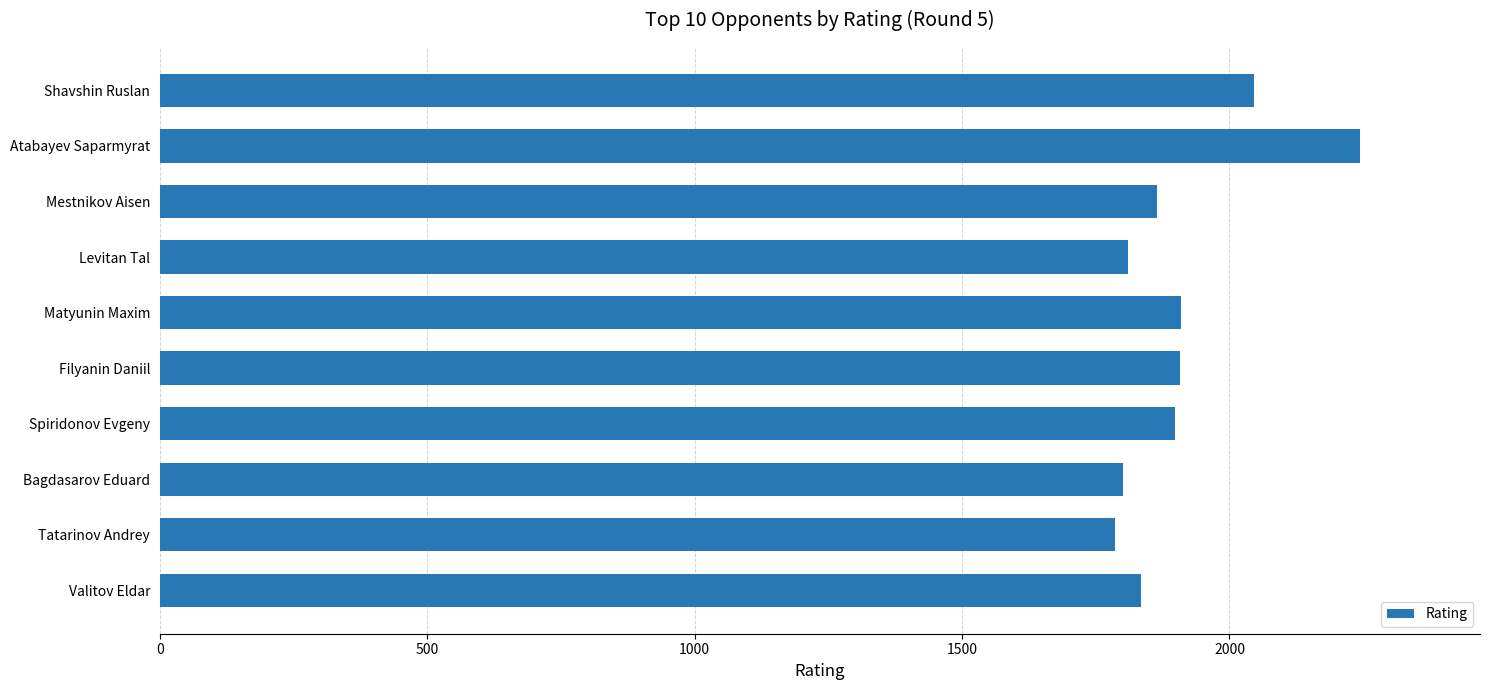

The chart shows a value of 1898 at Spiridonov Evgeny. True or false?

True